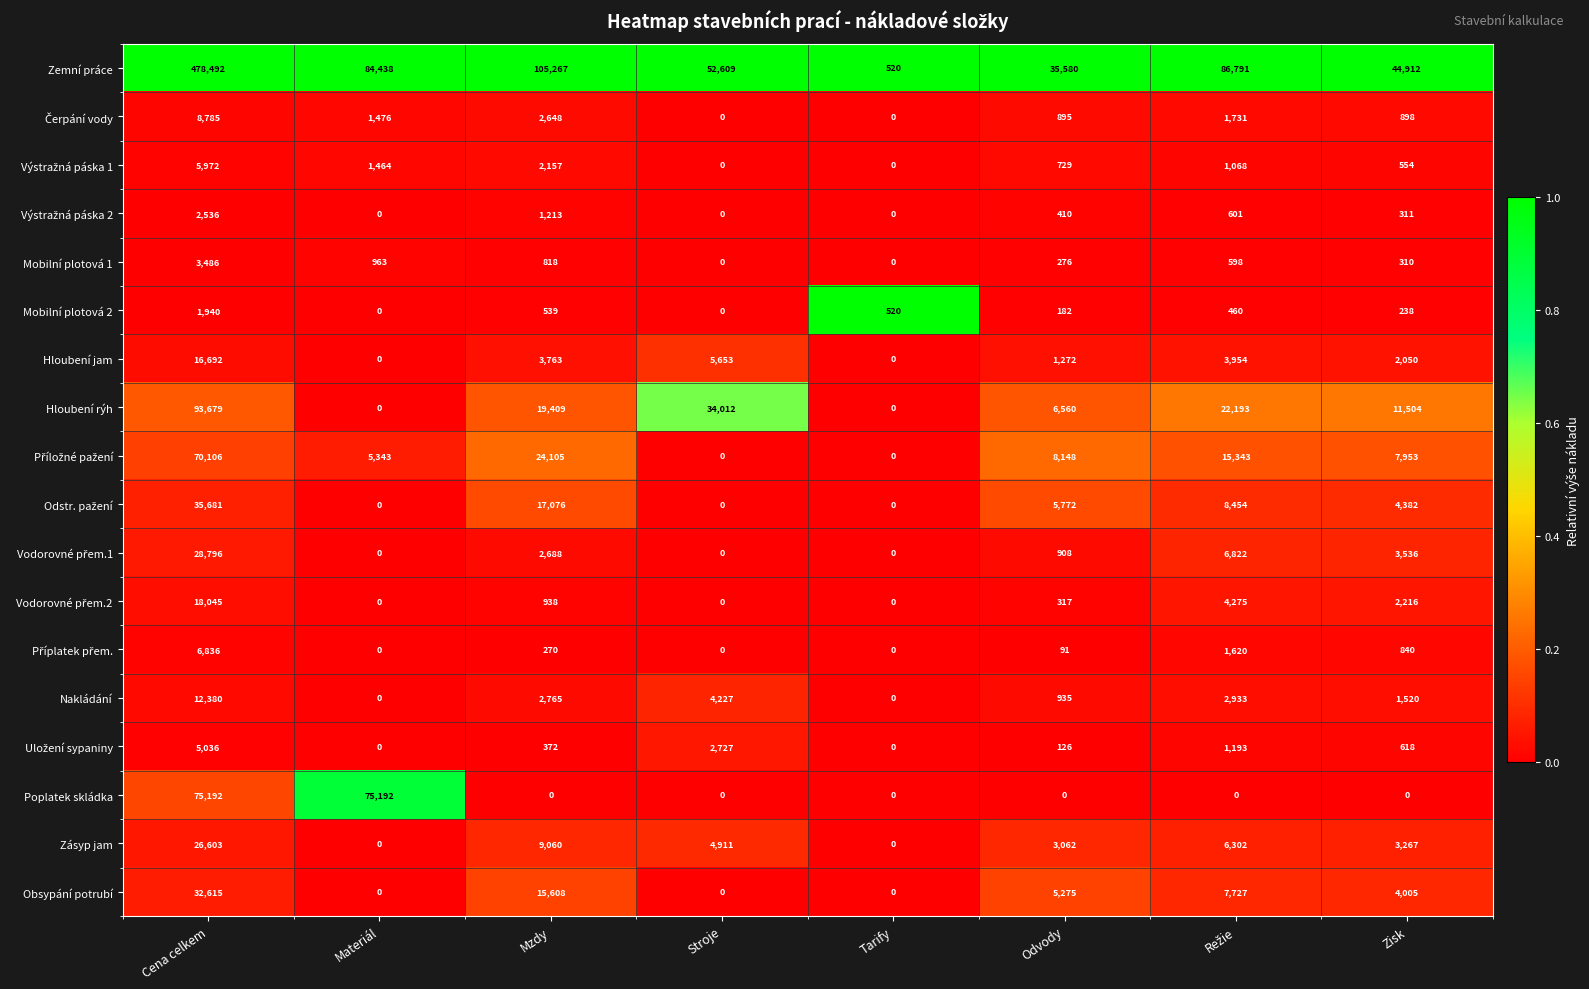

The value of Hloubení rýh at Zisk is 17309. True or false?

False